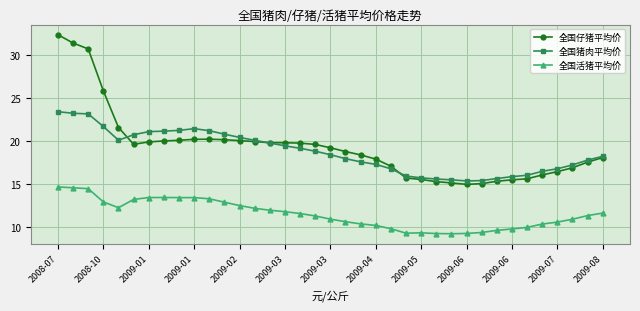

Which series has the largest range (max minus min)?

全国仔猪平均价